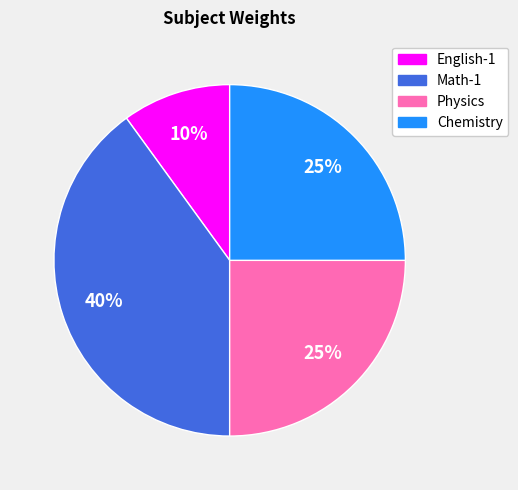

Do Math-1 and Physics together represent more than half of the pie?

Yes